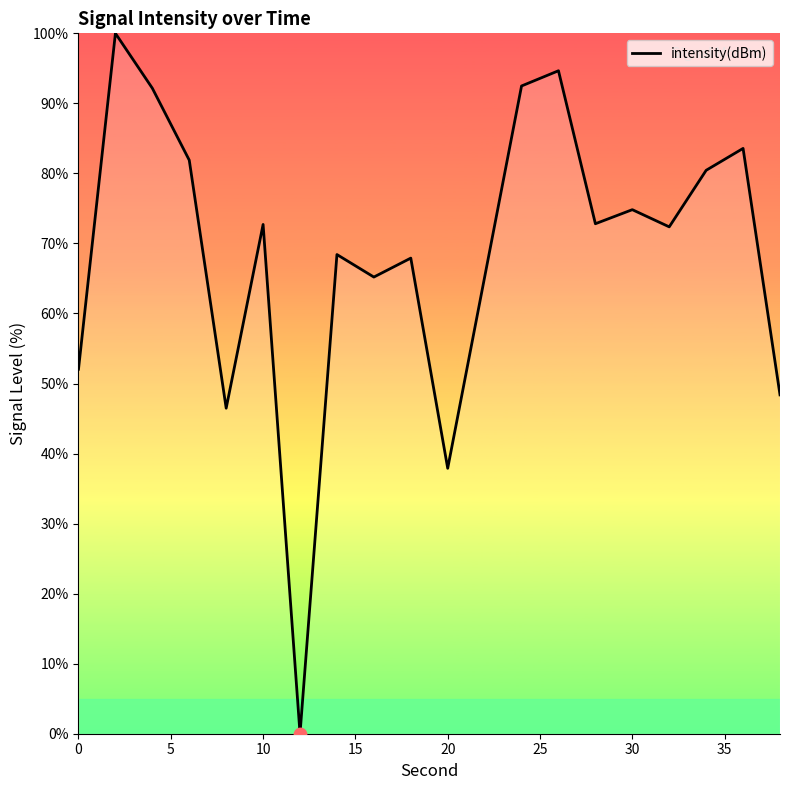

What is the difference between the maximum and minimum values?

100.0